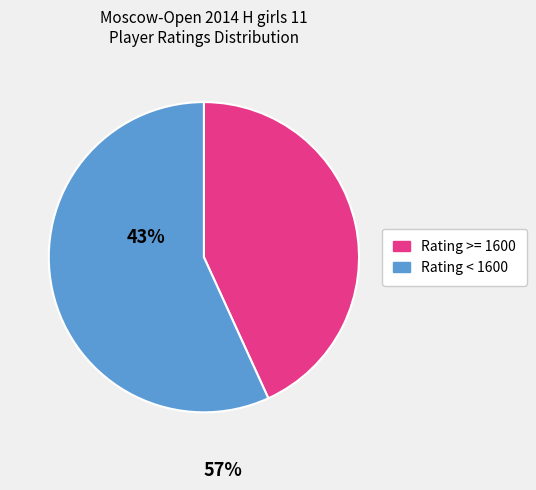

Do Rating >= 1600 and Rating < 1600 together represent more than half of the pie?

Yes